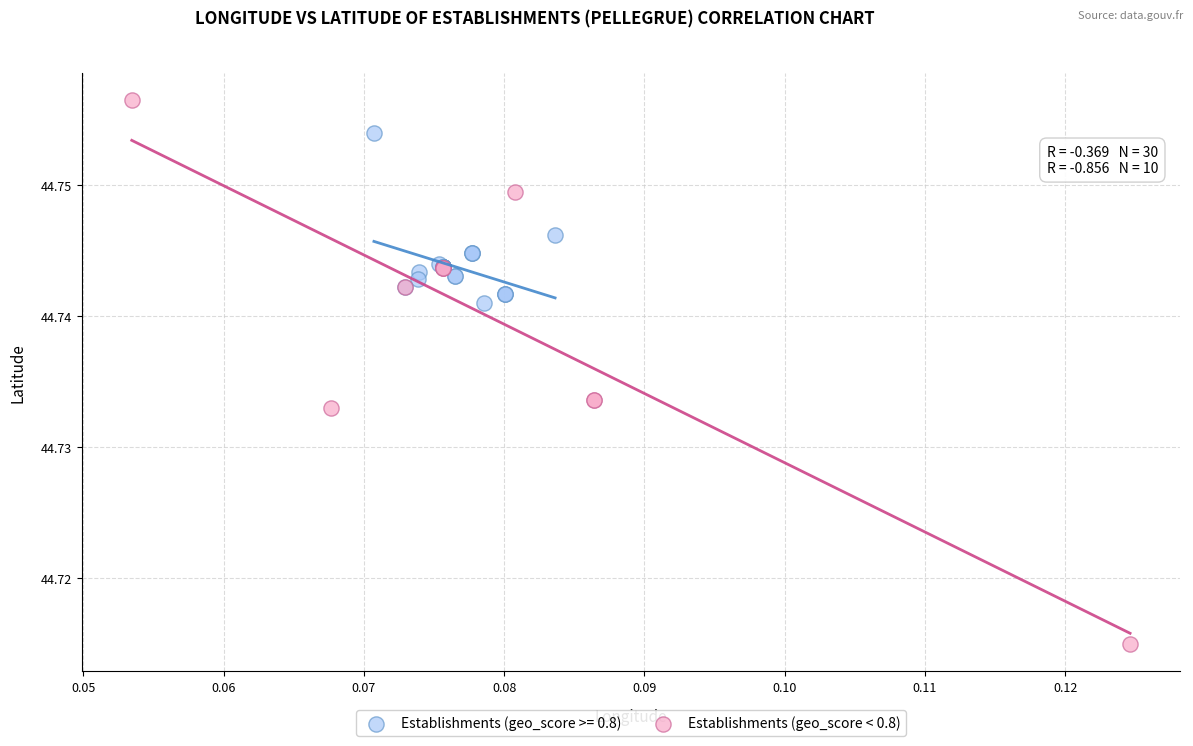

Which series contains the highest Y value?

Establishments (geo_score < 0.8)